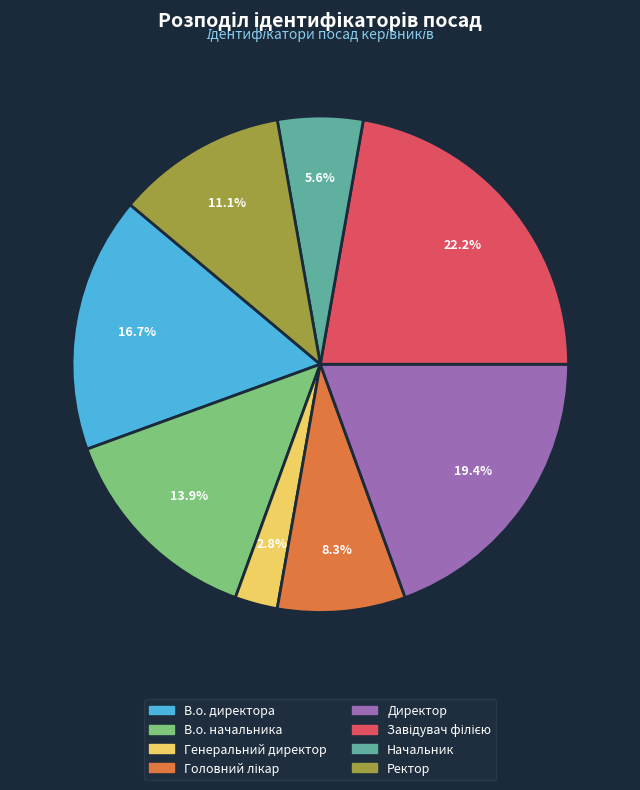

To the nearest percent, what is the combined percentage of Генеральний директор and Директор?

22%